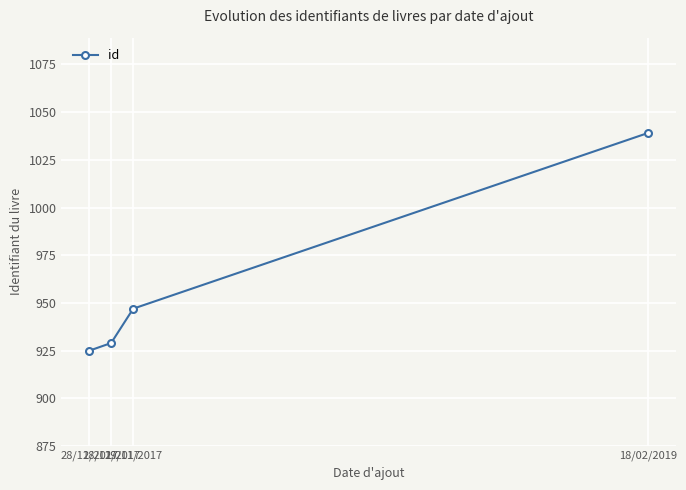

Approximately how many times larger is the value at 28/11/2017 compared to 18/02/2019?

0.9